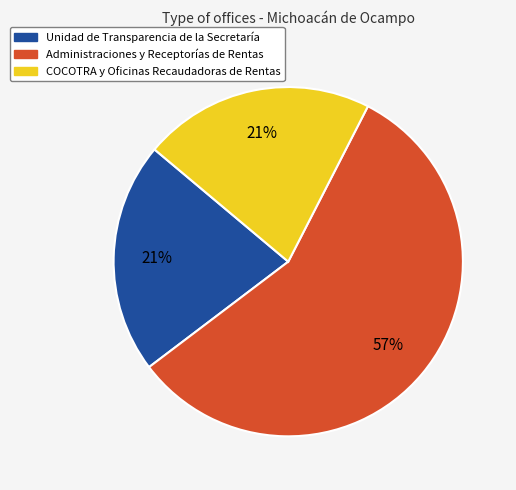

Count the number of slices in the pie.

3